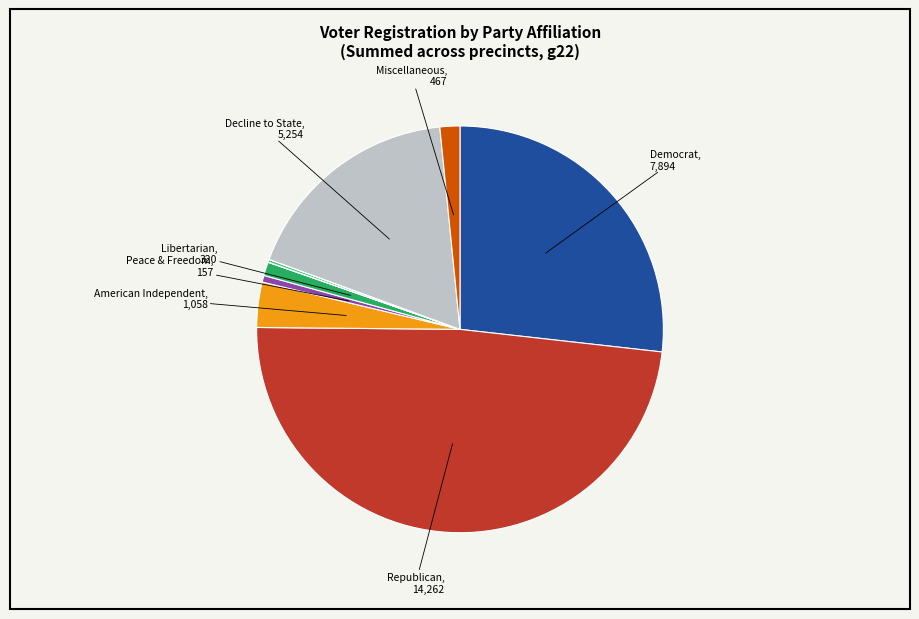

Count the number of slices in the pie.

10